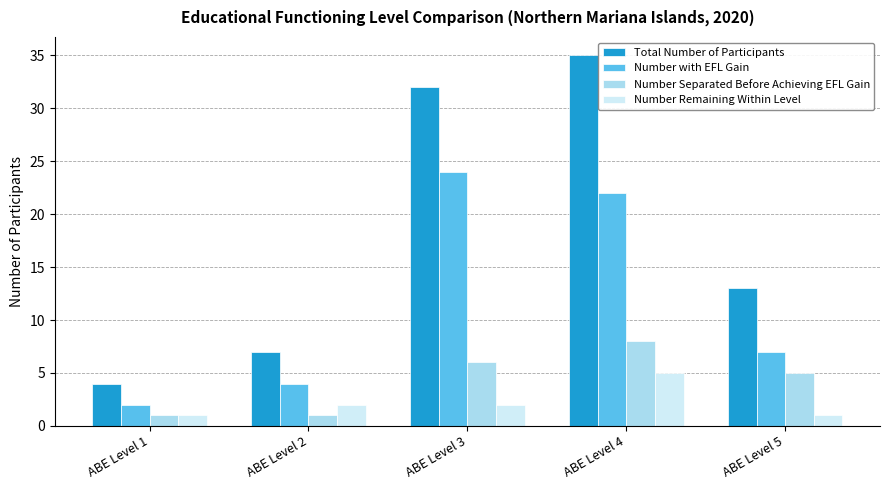

What is the minimum value for Number Remaining Within Level?

1